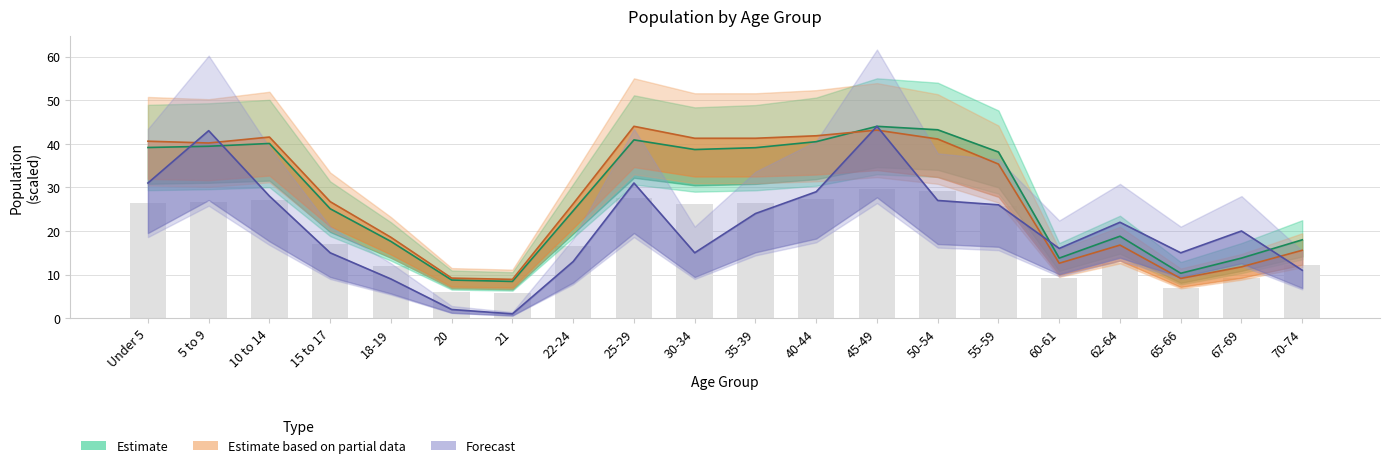

At which category does the chart reach its peak across all series?

45-49